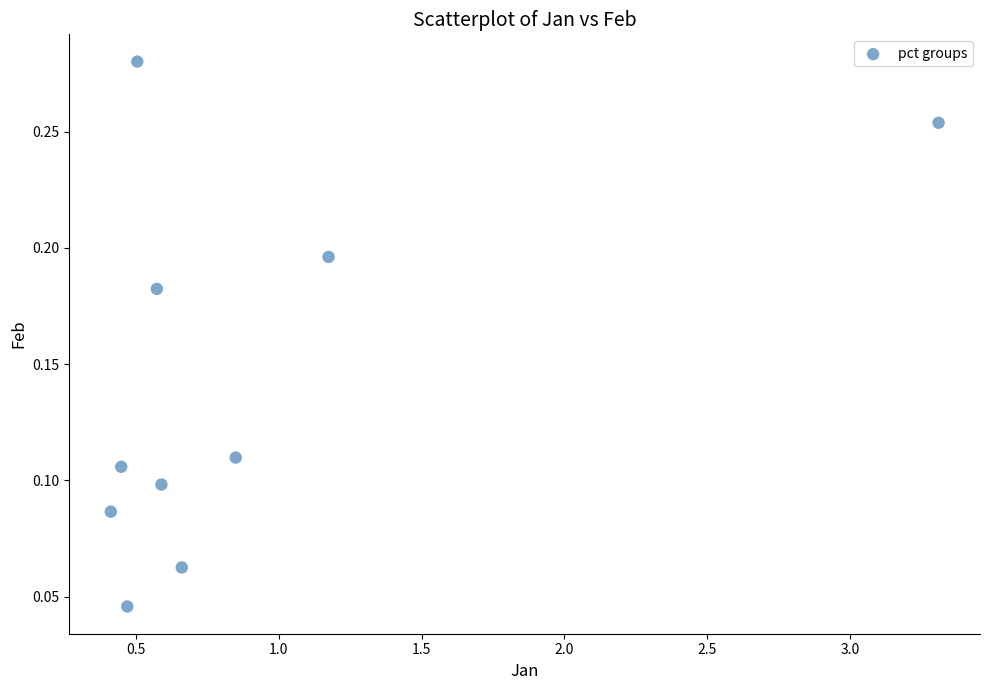

What is the average X value?

0.9